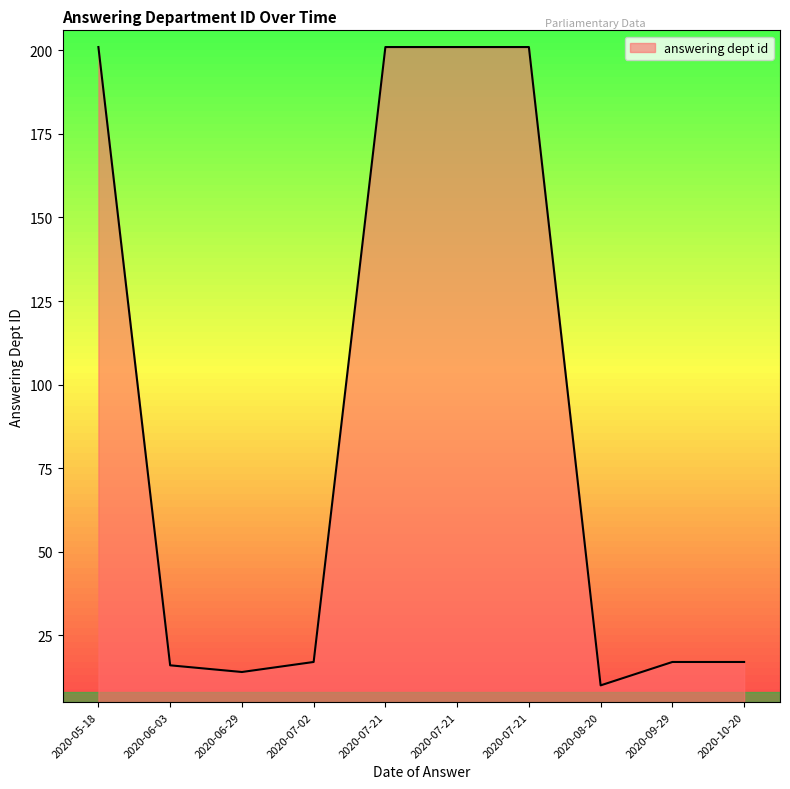

What is the maximum value shown in the chart?

201